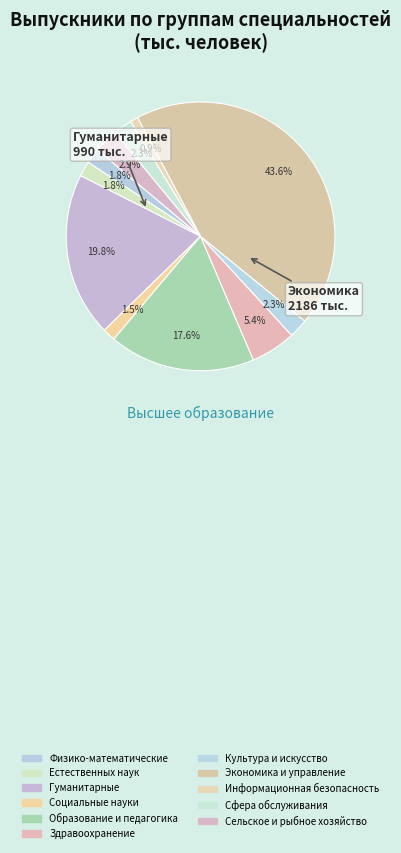

To the nearest percent, what percentage of the pie is Физико-математические?

2%